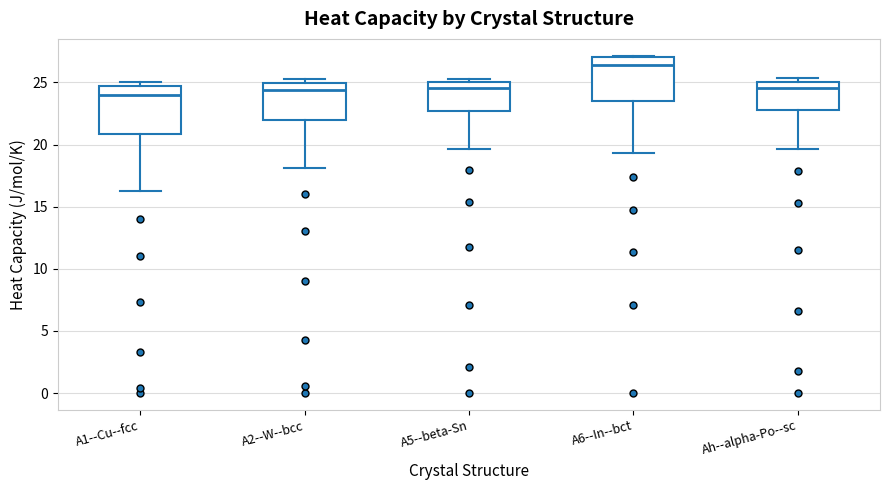

Reading left to right, read every box against the y-axis: the position of its median line, the range the box covers, and the ends of its whiskers. The values are not printed on the chart, so give them approximately, as read against the axis.

A1--Cu--fcc: median 24.0, box 21.0 to 24.5, whiskers 16.5 to 25.0
A2--W--bcc: median 24.5, box 22.0 to 25.0, whiskers 18.0 to 25.5
A5--beta-Sn: median 24.5, box 22.5 to 25.0, whiskers 19.5 to 25.5
A6--In--bct: median 26.5, box 23.5 to 27.0, whiskers 19.5 to 27.0
Ah--alpha-Po--sc: median 24.5, box 23.0 to 25.0, whiskers 19.5 to 25.5